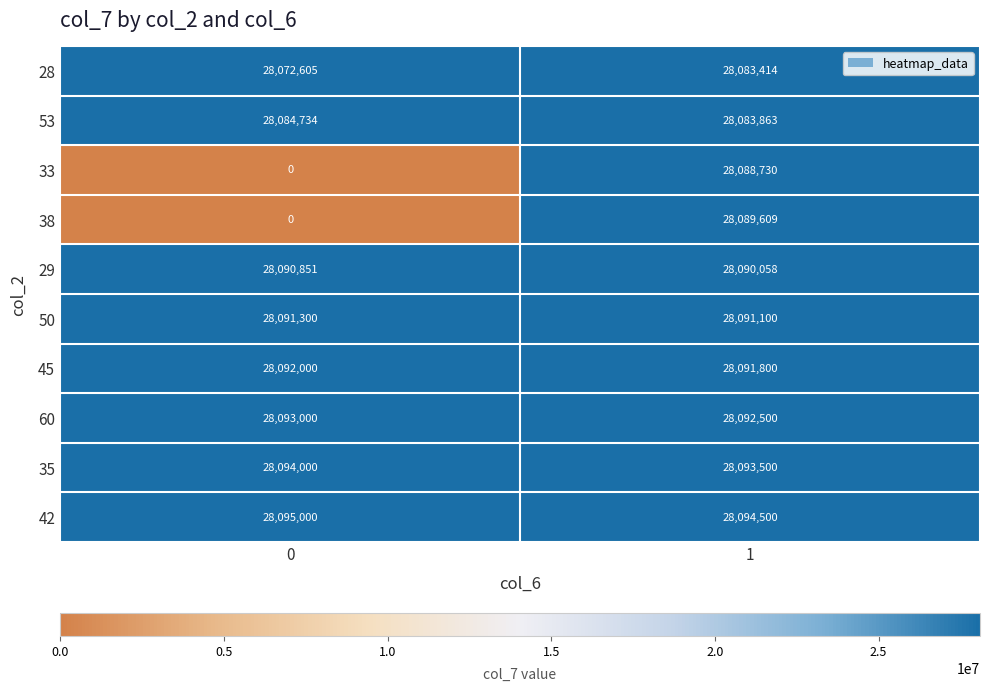

What is the difference between the 28 values at 1 and 0?

10809